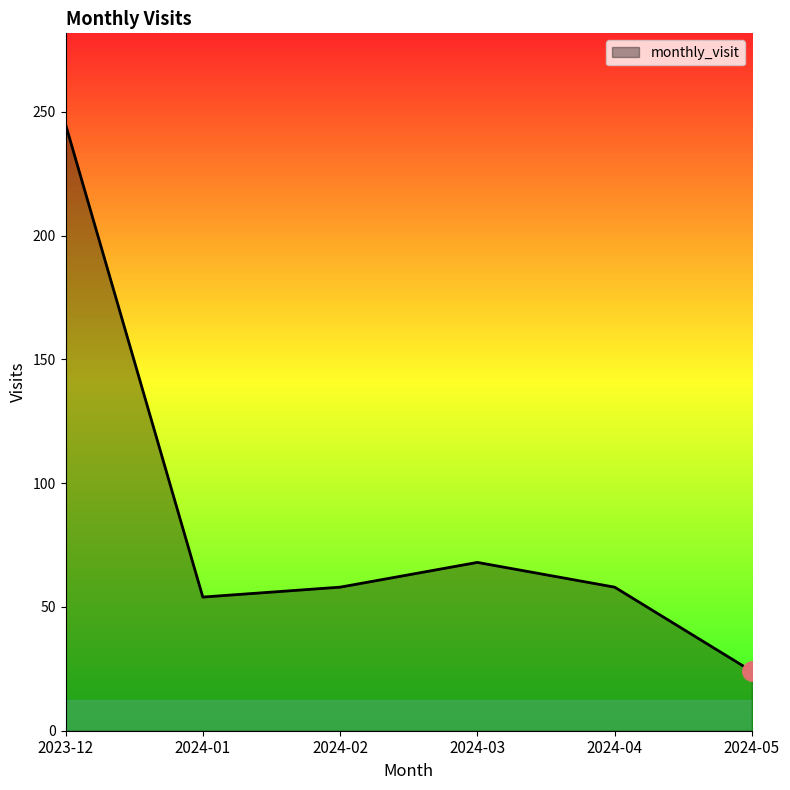

Where is the first local minimum?

2024-01